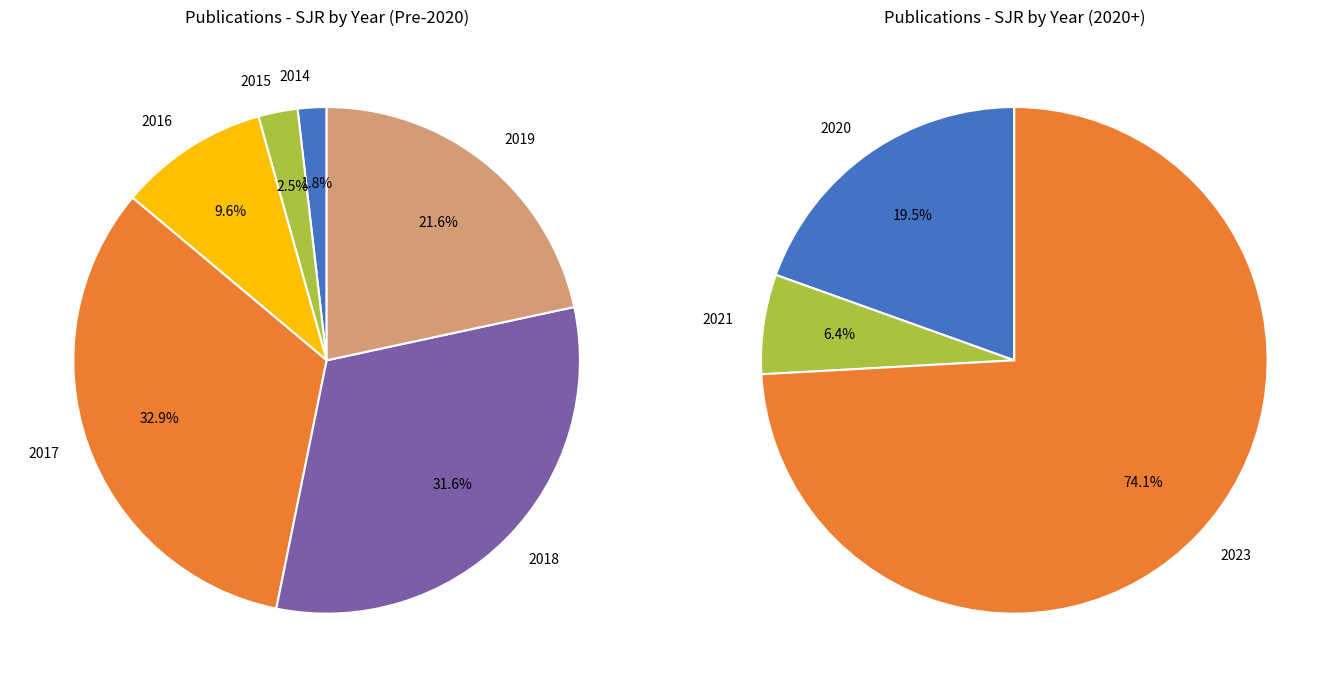

Does any single category account for the majority?

No